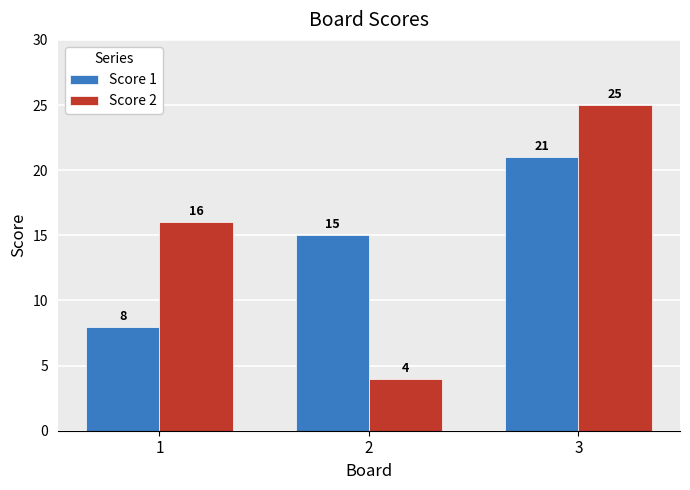

At how many categories does at least one series exceed 18?

1